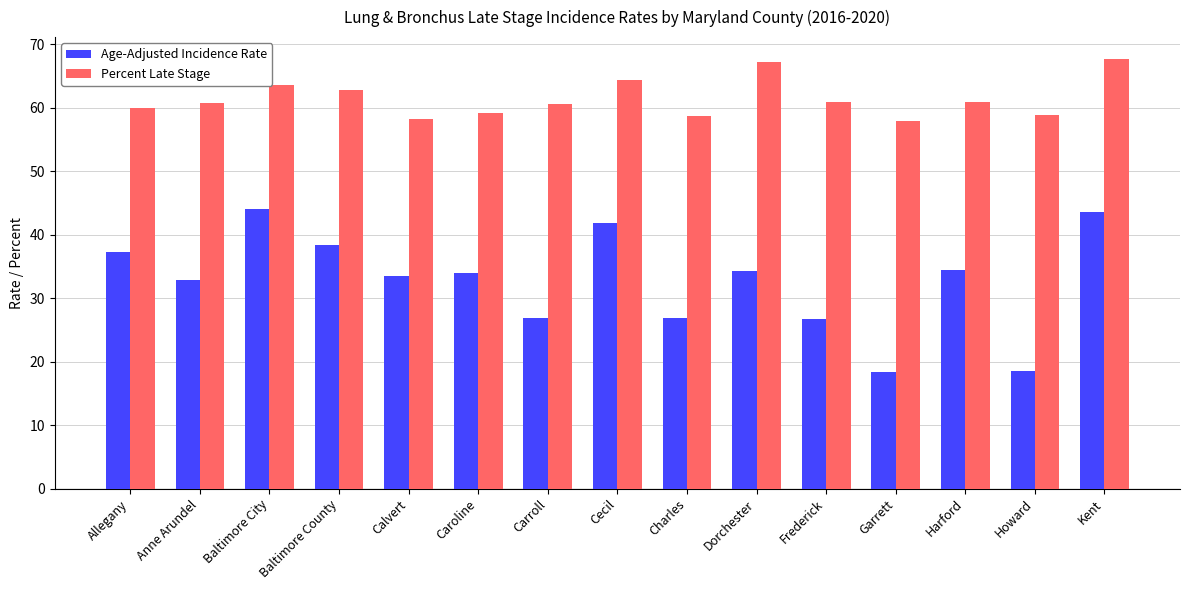

What is the difference between the Percent Late Stage values at Baltimore City and Charles?

4.9